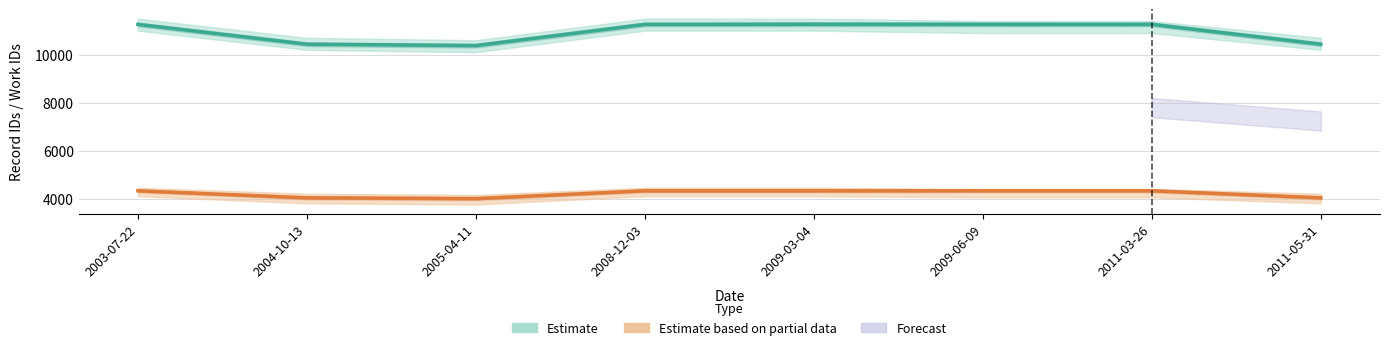

Does the chart display data point markers on the line(s)?

No